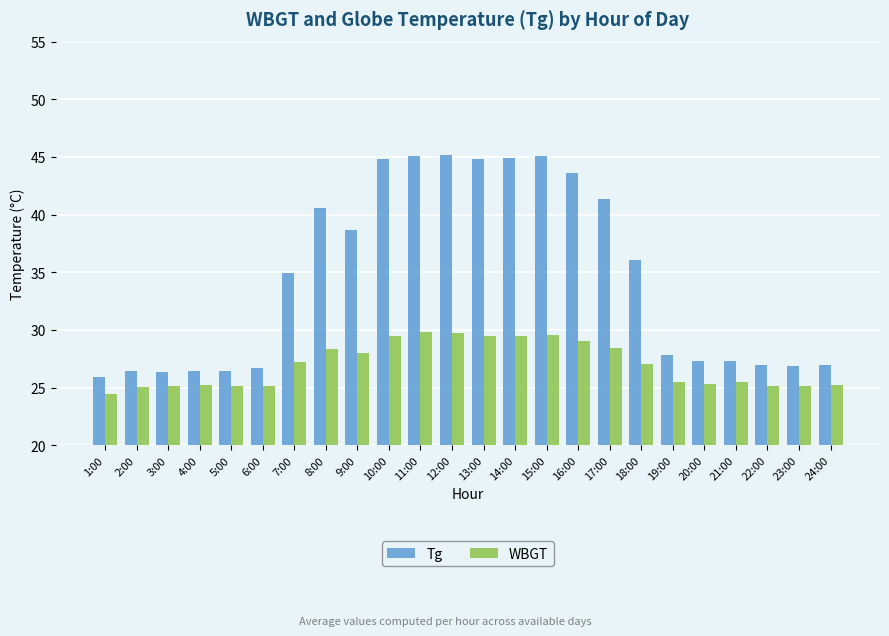

Which series has the widest spread of values?

Tg